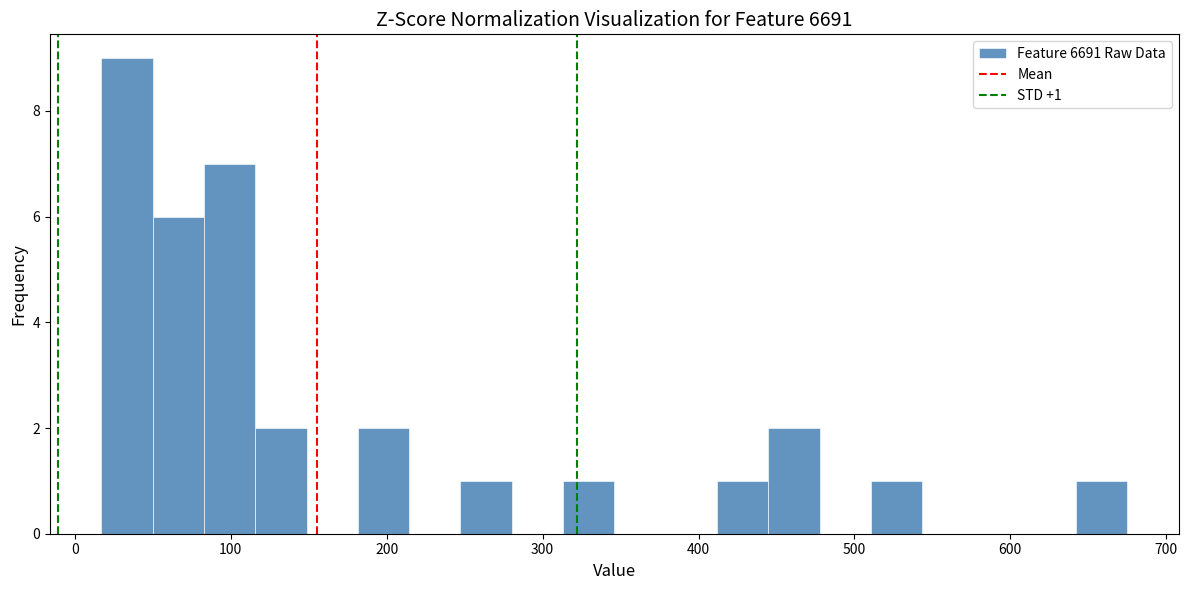

Read against the x-axis, roughly where is the centre of the tallest bar?

30